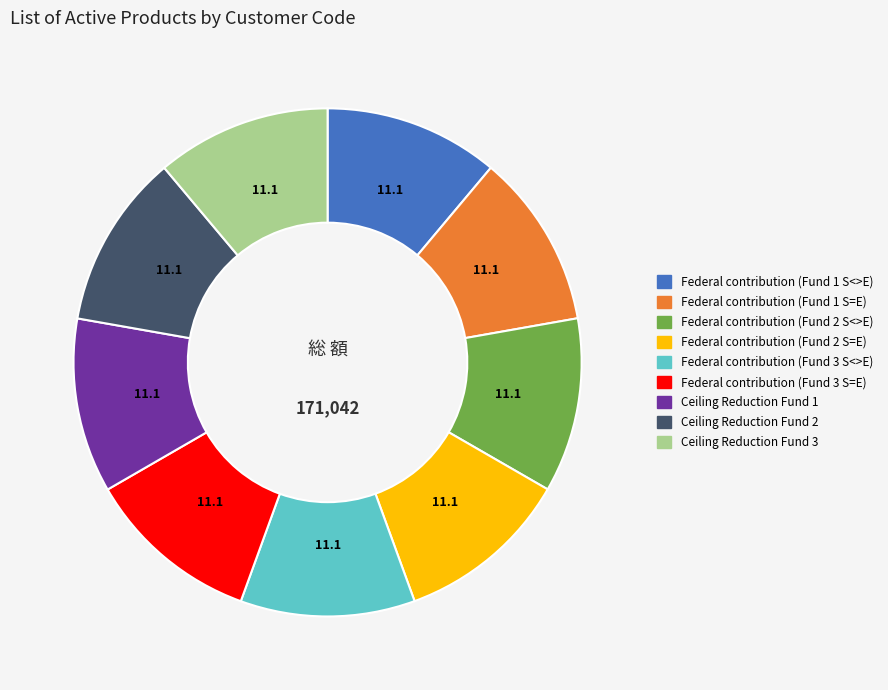

Is Federal contribution (Fund 2 S=E) the majority of the pie?

No